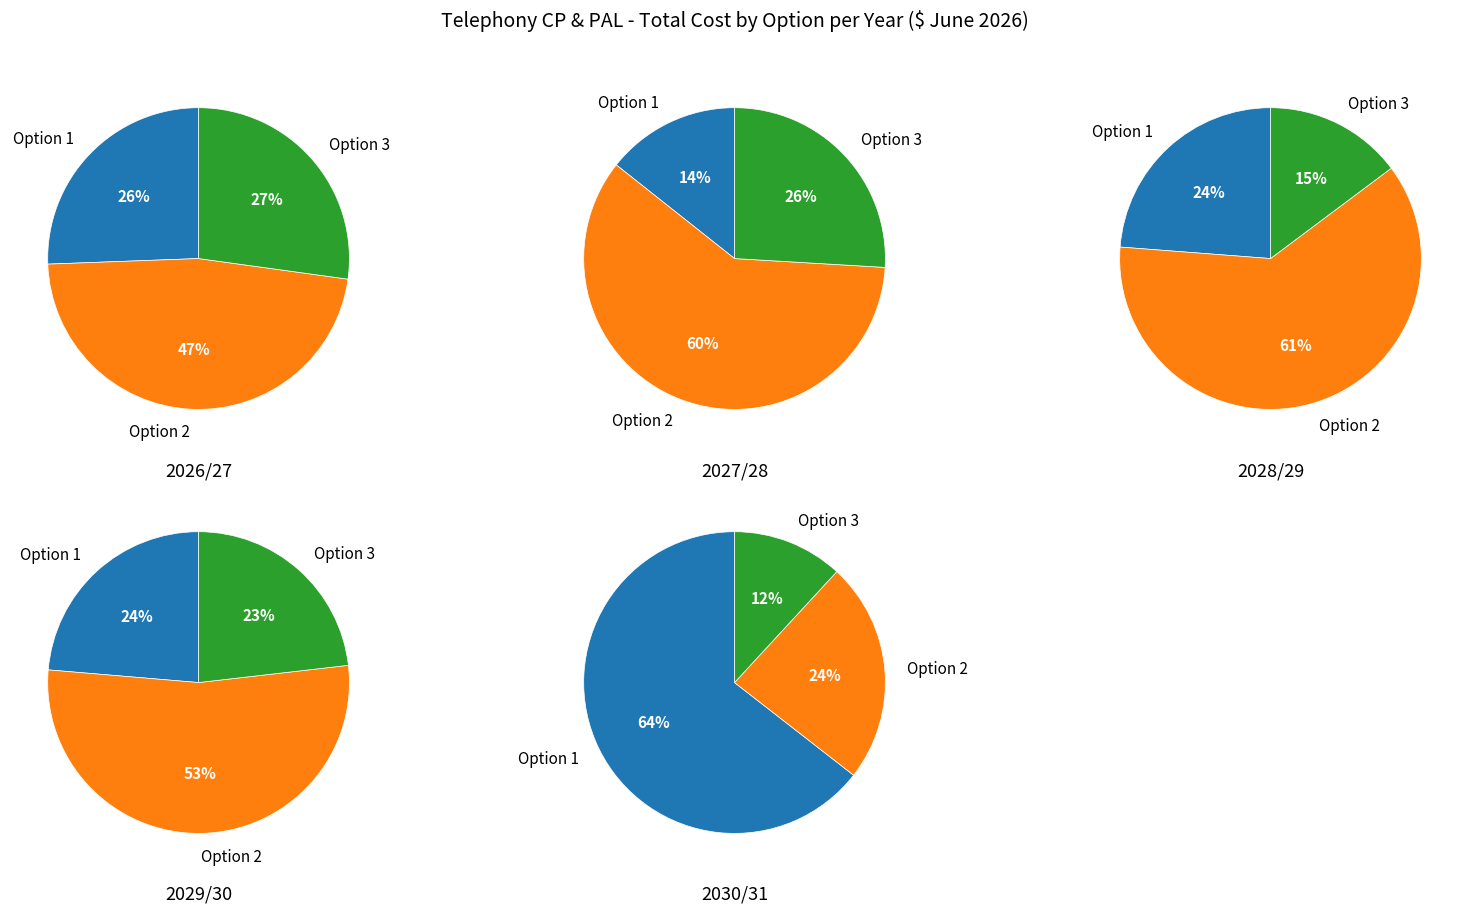

Between 2029/30 and 2026/27, which is larger?

2029/30